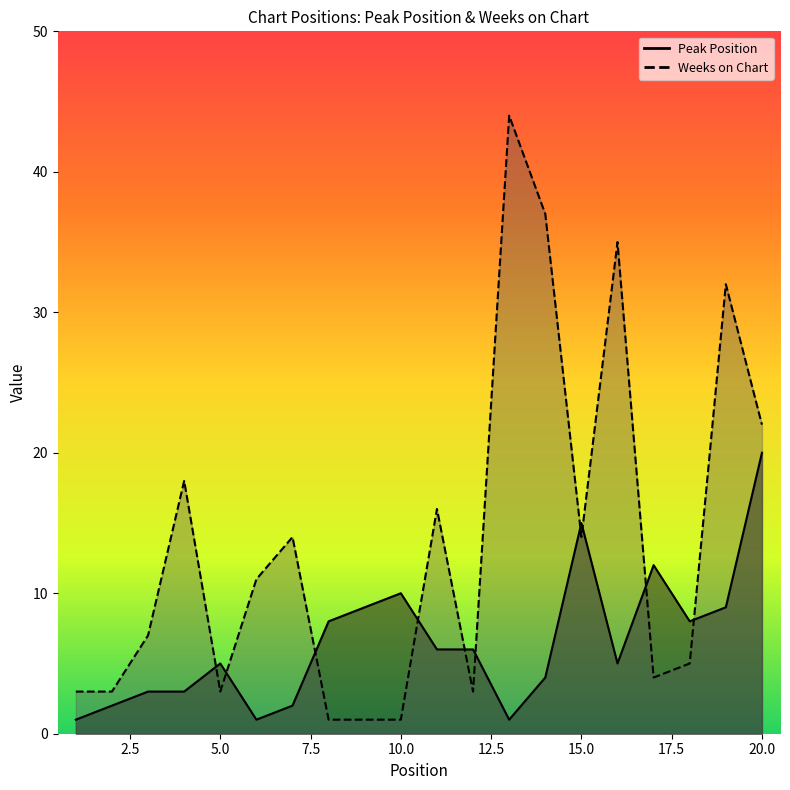

How many intersections are there between Peak Position and Weeks on Chart?

10